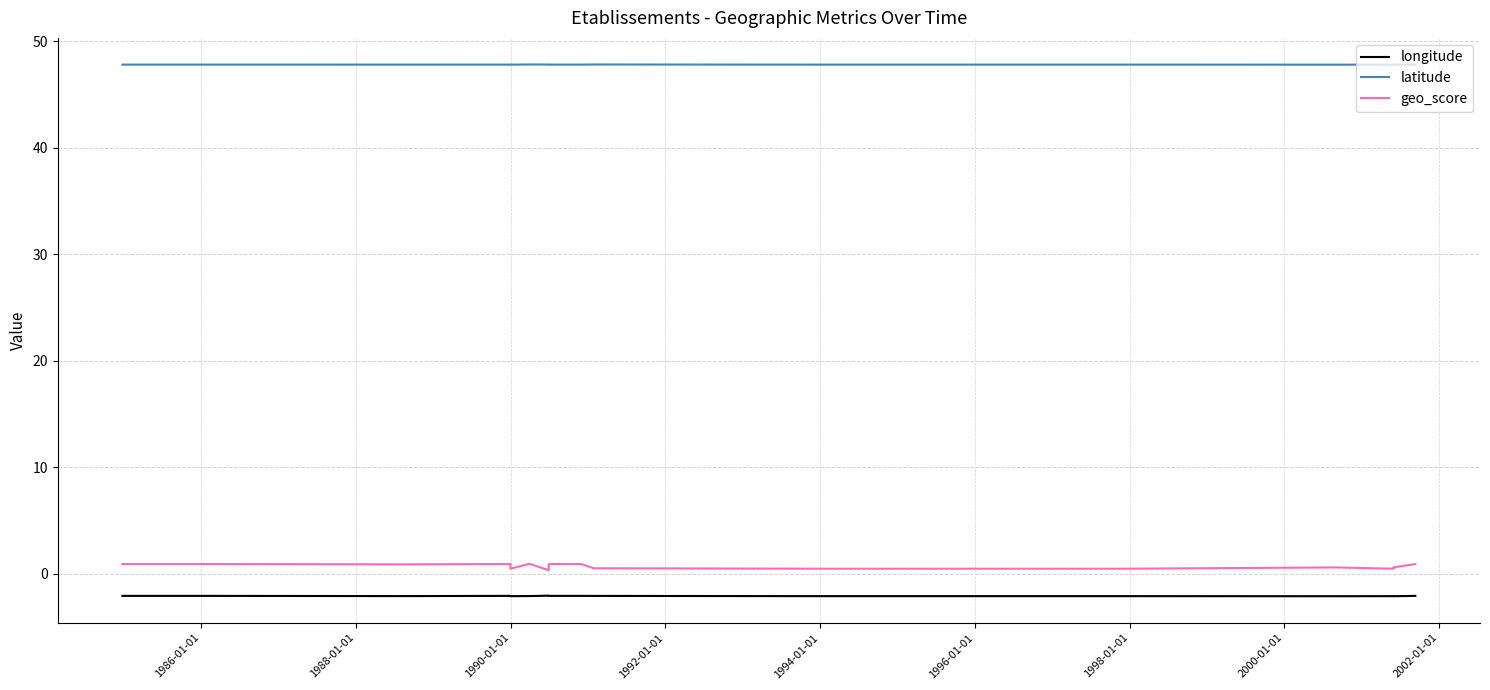

What is the highest value of the longitude series?

-2.1